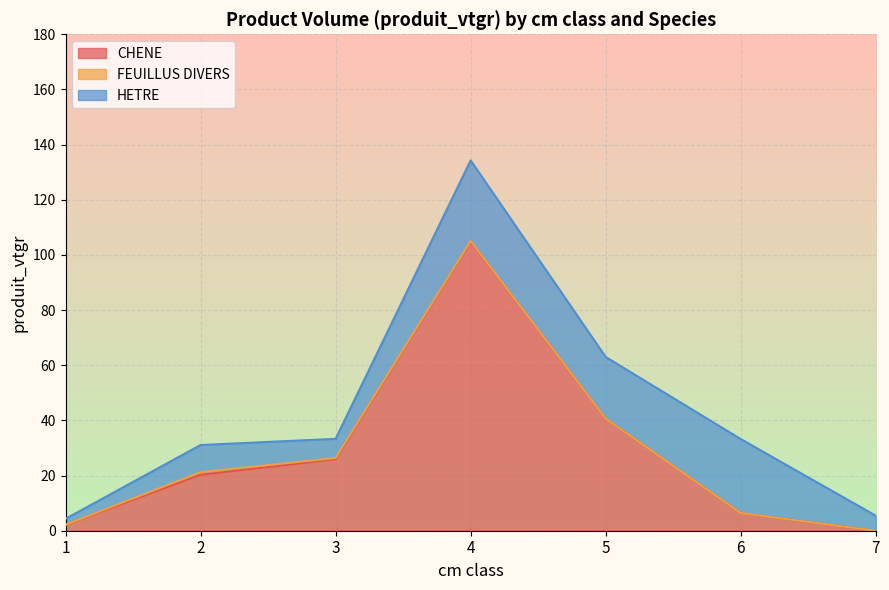

Which has a higher value, 3 or 5?

5